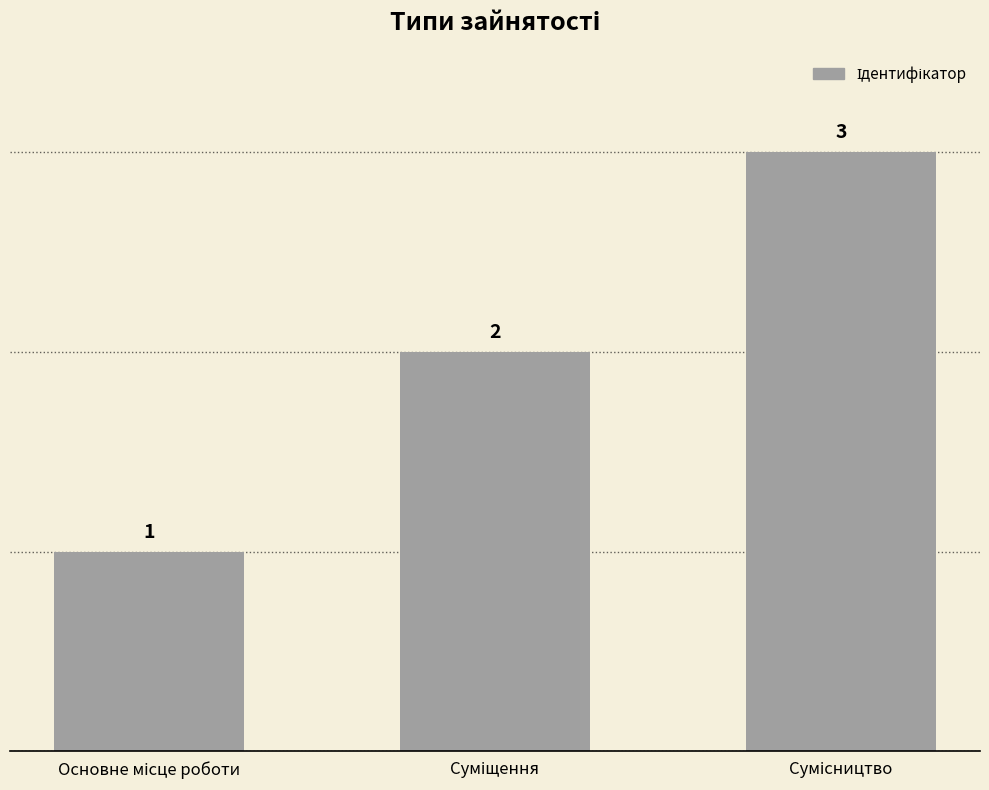

How many values are between 1 and 3?

3